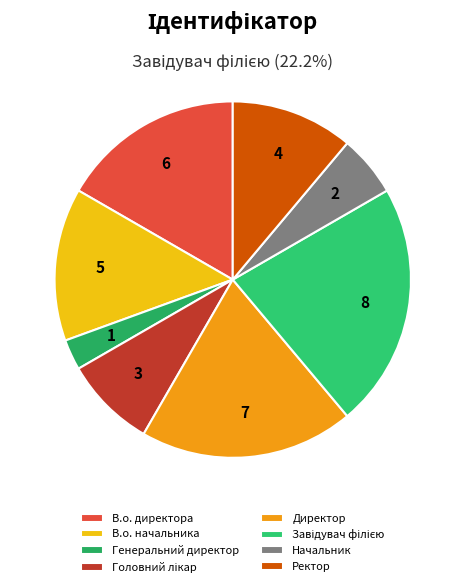

Which category has the smallest portion of the pie?

Генеральний директор